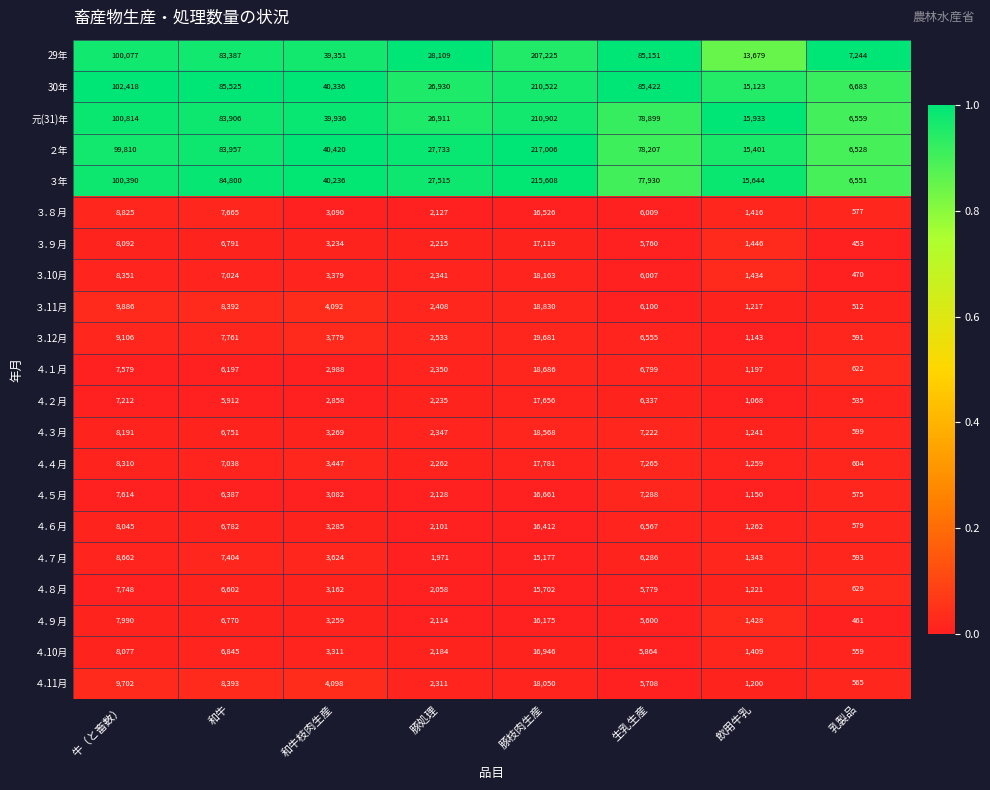

Is it true that ４.７月 equals 3624 at 和牛枝肉生産?

True